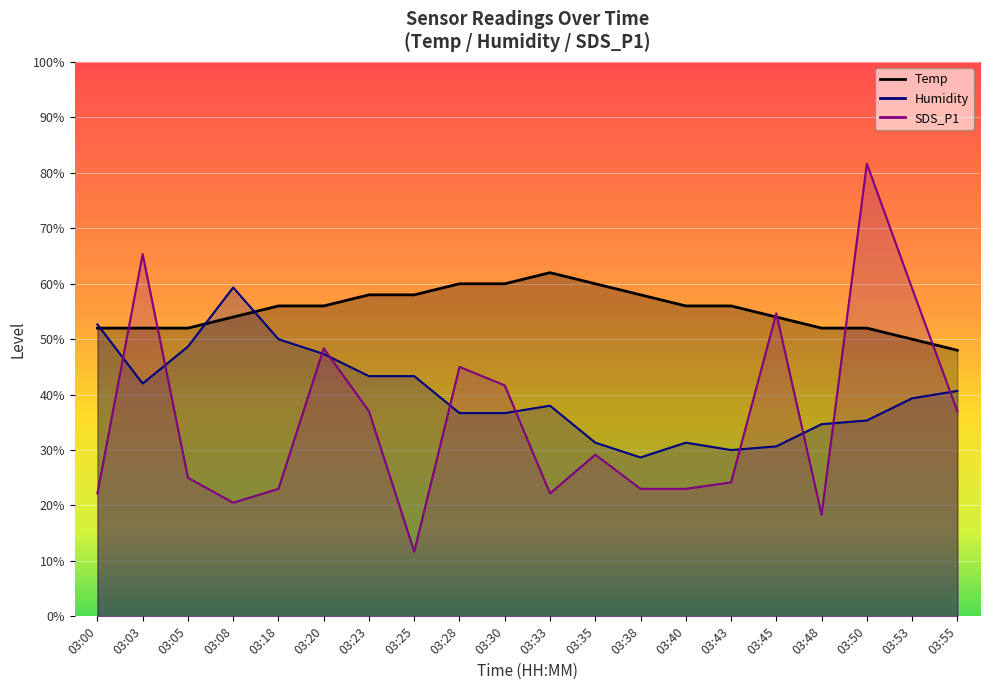

What is the value of the Temp point at the 1st from the left?

52.0